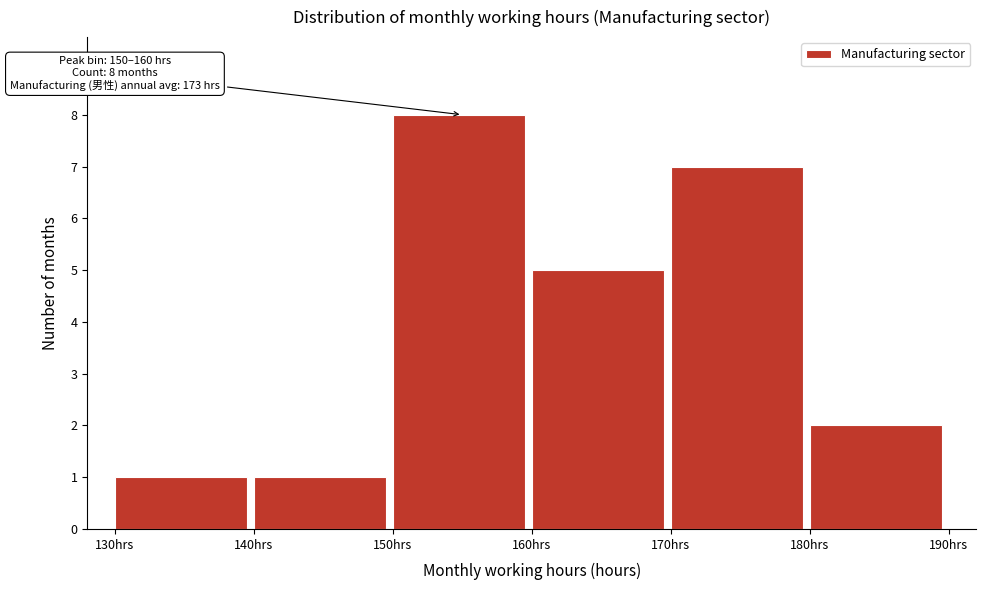

Over which range of the x-axis is the bar tallest?

150 to 160